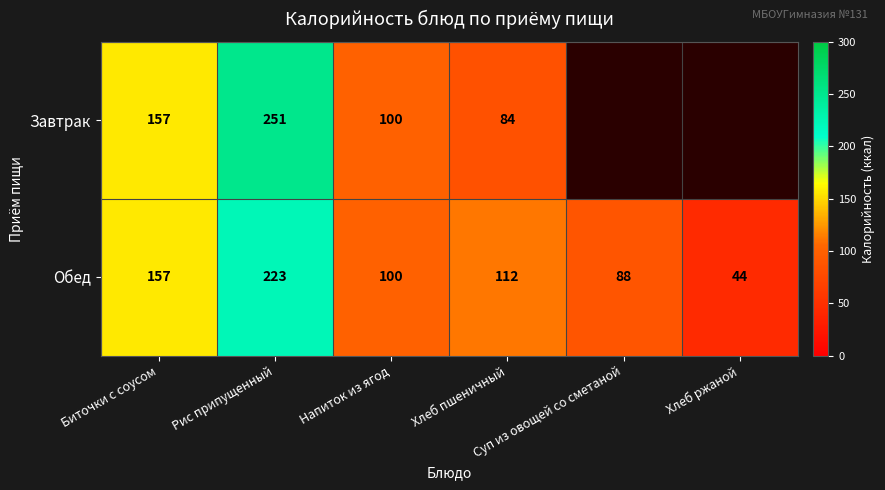

What is the difference between the maximum and minimum values in the Обед series?

179